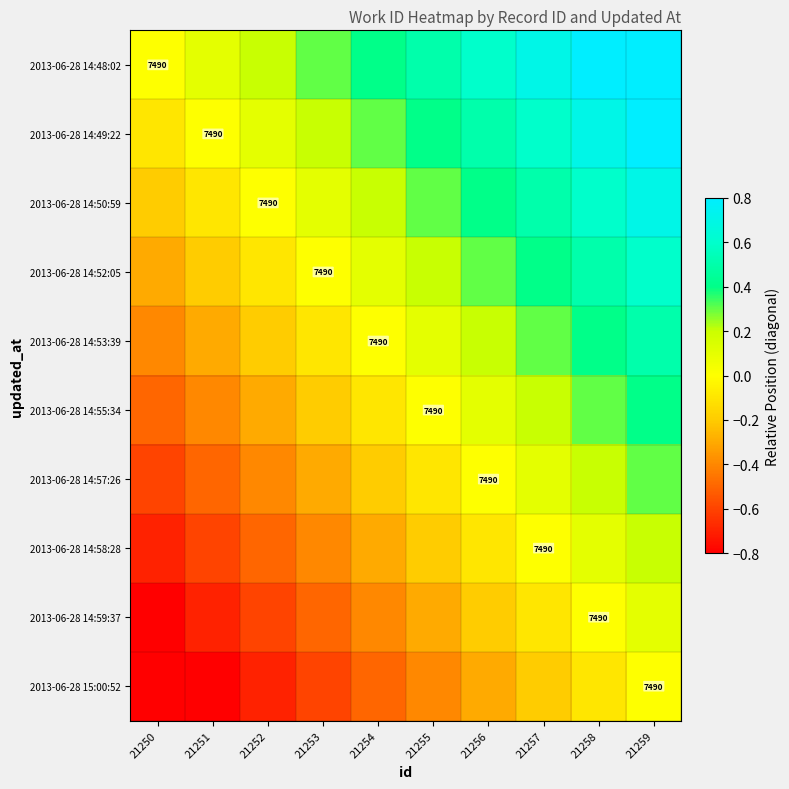

At which category is the sum across all series the highest?

21259